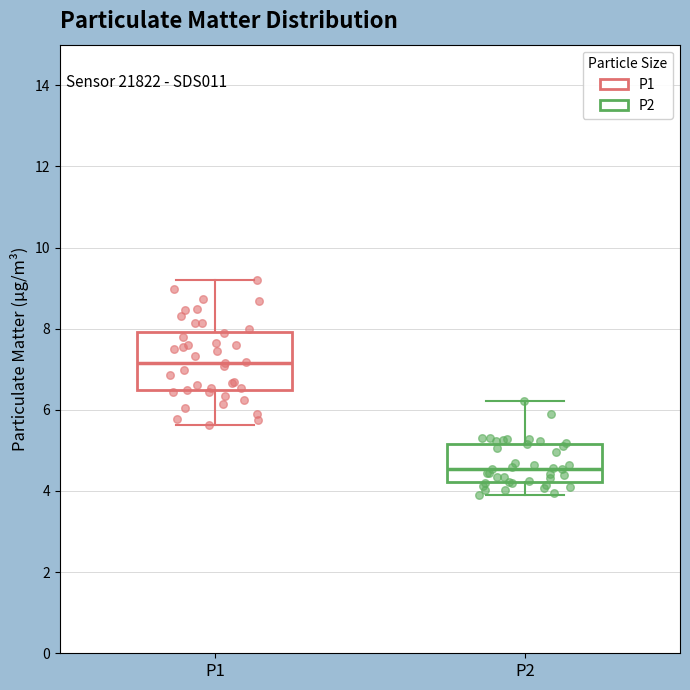

Reading left to right, transcribe this box plot: for each box, give where its median line is, the range the box spans, and where its two whiskers end, as read against the y-axis. The values are not printed on the chart, so give them approximately, as read against the axis.

P1: median 7.2, box 6.4 to 8.0, whiskers 5.6 to 9.2
P2: median 4.6, box 4.2 to 5.2, whiskers 4.0 to 6.2